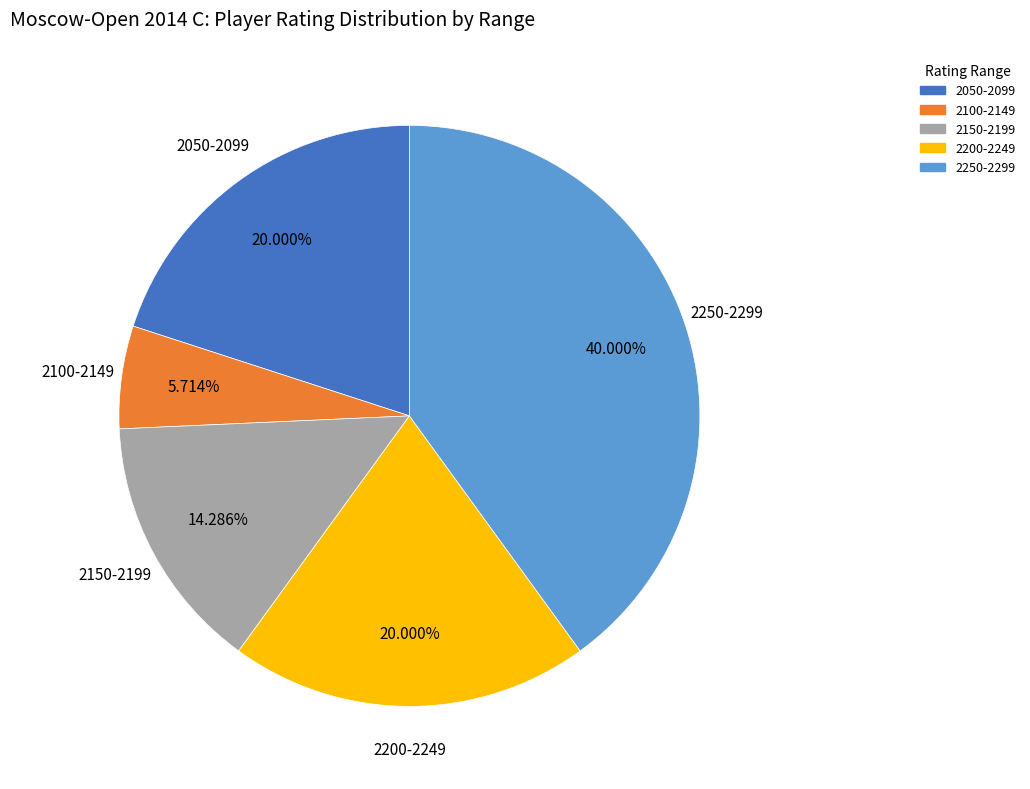

Is there a majority slice in this chart?

No